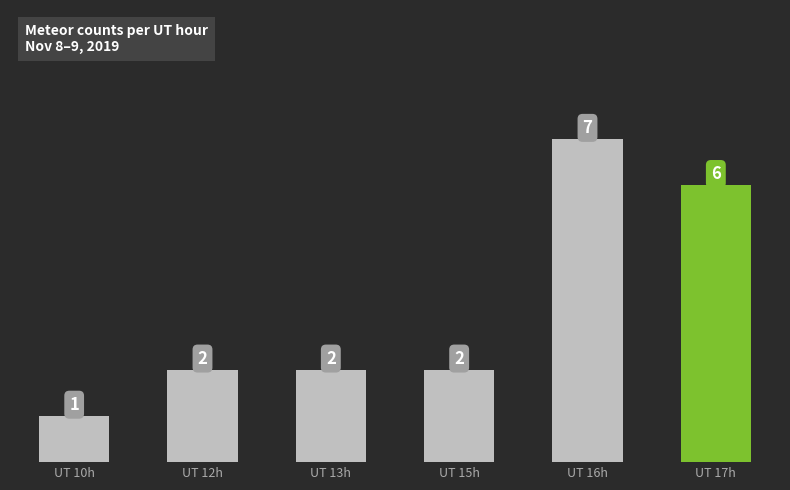

What value does the data have at UT 17h?

6